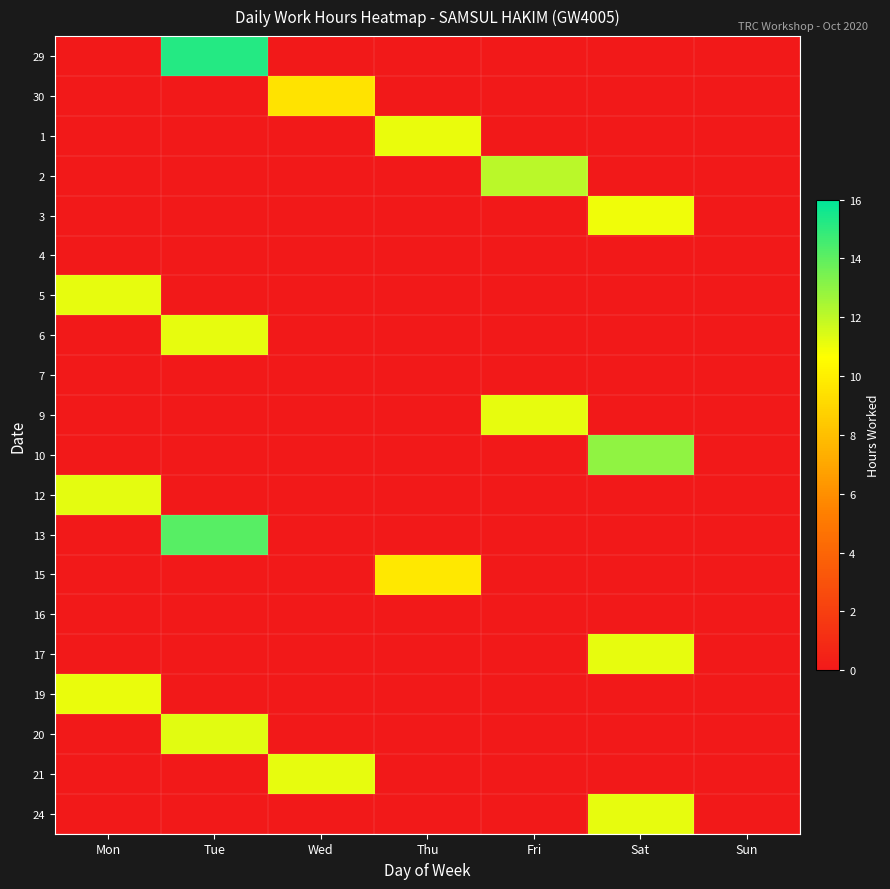

Rank the series at Sun from highest to lowest value.

29, 30, 1, 2, 3, 4, 5, 6, 7, 9, 10, 12, 13, 15, 16, 17, 19, 20, 21, 24